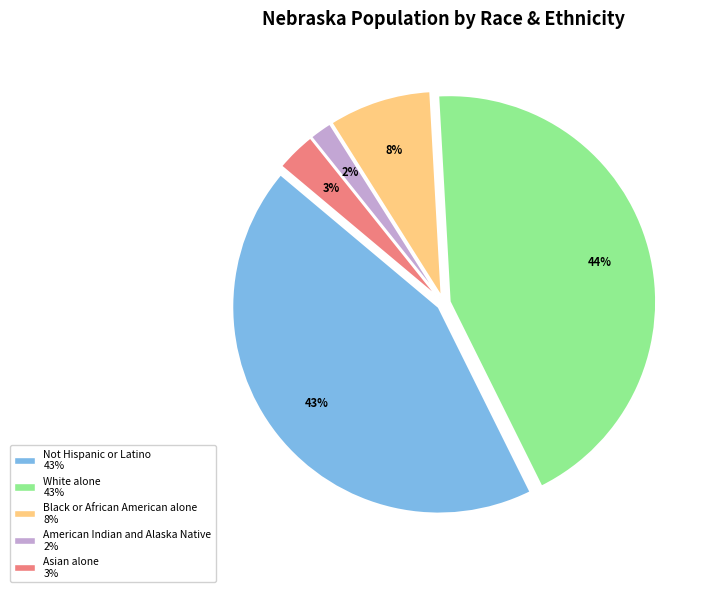

Count the number of slices in the pie.

5